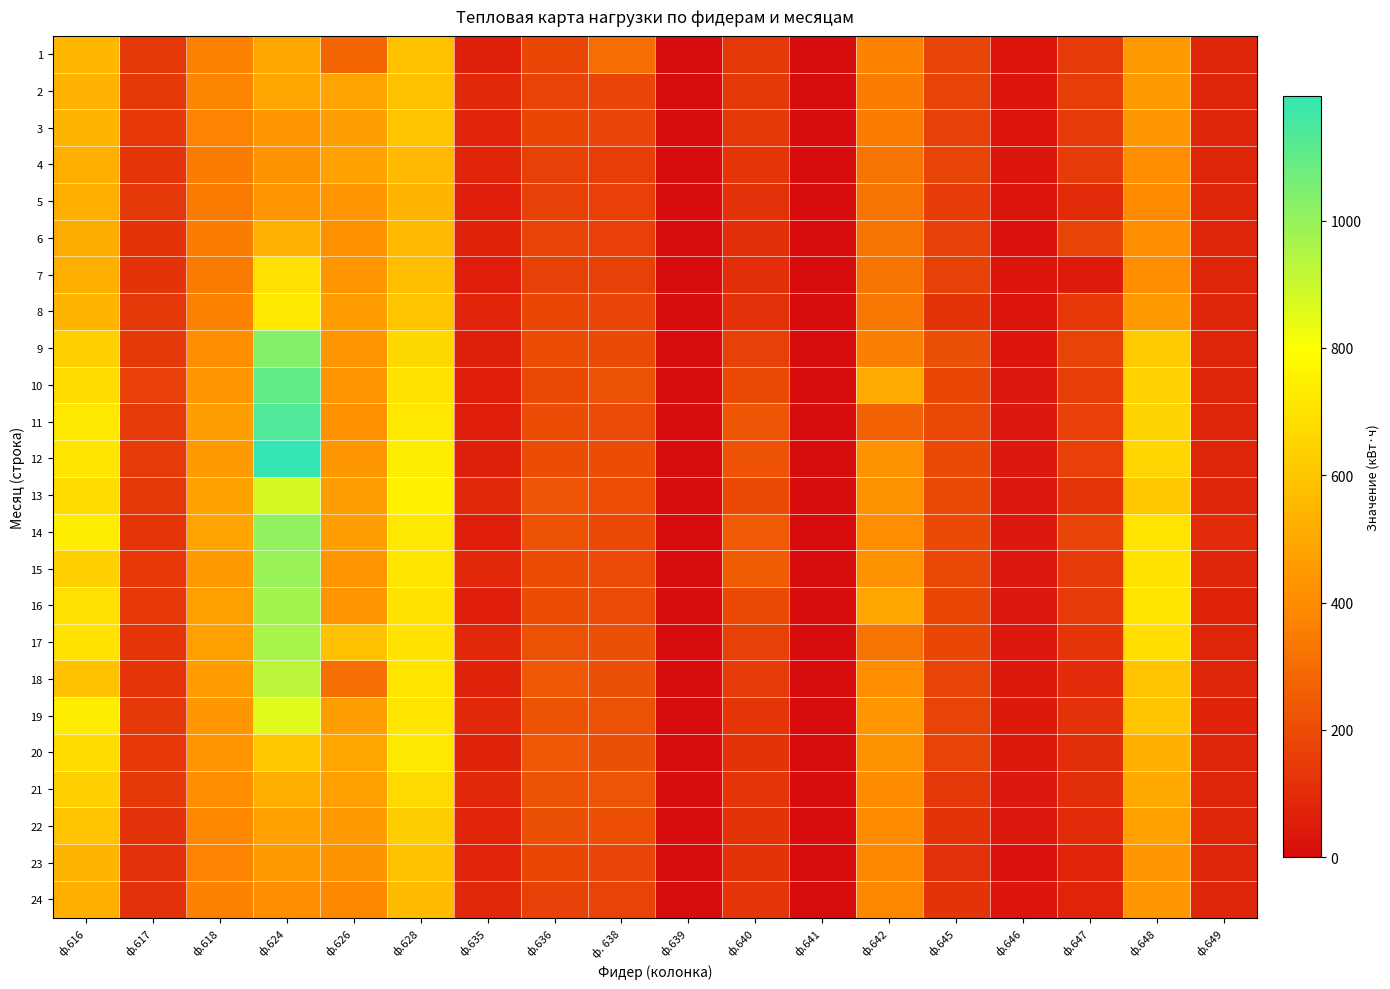

Reading left to right, list all the values displayed in this chart.

1: ф.616=547.2	ф.617=136.8	ф.618=367.2	ф.624=489.6	ф.626=273.6	ф.628=583.2	ф.635=64.8	ф.636=180.0	ф. 638=307.2	ф.639=0.0	ф.640=136.8	ф.641=0.0	ф.642=372.0	ф.645=172.8	ф.646=28.8	ф.647=144.0	ф.648=446.4	ф.649=84.0
2: ф.616=532.8	ф.617=136.8	ф.618=381.6	ф.624=489.6	ф.626=482.4	ф.628=583.2	ф.635=86.4	ф.636=172.8	ф. 638=177.6	ф.639=0.0	ф.640=136.8	ф.641=0.0	ф.642=348.0	ф.645=172.8	ф.646=28.8	ф.647=153.6	ф.648=446.4	ф.649=84.0
3: ф.616=540.0	ф.617=133.2	ф.618=374.4	ф.624=439.2	ф.626=460.8	ф.628=590.4	ф.635=79.2	ф.636=180.0	ф. 638=177.6	ф.639=0.0	ф.640=136.8	ф.641=0.0	ф.642=348.0	ф.645=165.6	ф.646=28.8	ф.647=144.0	ф.648=439.2	ф.649=84.0
4: ф.616=518.4	ф.617=129.6	ф.618=352.8	ф.624=424.8	ф.626=475.2	ф.628=554.4	ф.635=79.2	ф.636=165.6	ф. 638=158.4	ф.639=0.0	ф.640=129.6	ф.641=0.0	ф.642=324.0	ф.645=172.8	ф.646=28.8	ф.647=144.0	ф.648=410.4	ф.649=84.0
5: ф.616=518.4	ф.617=136.8	ф.618=345.6	ф.624=432.0	ф.626=432.0	ф.628=540.0	ф.635=57.6	ф.636=165.6	ф. 638=163.2	ф.639=0.0	ф.640=115.2	ф.641=0.0	ф.642=324.0	ф.645=151.2	ф.646=28.8	ф.647=96.0	ф.648=396.0	ф.649=84.0
6: ф.616=511.2	ф.617=122.4	ф.618=352.8	ф.624=532.8	ф.626=417.6	ф.628=554.4	ф.635=72.0	ф.636=172.8	ф. 638=163.2	ф.639=0.0	ф.640=108.0	ф.641=0.0	ф.642=324.0	ф.645=165.6	ф.646=21.6	ф.647=172.8	ф.648=403.2	ф.649=84.0
7: ф.616=518.4	ф.617=122.4	ф.618=345.6	ф.624=691.2	ф.626=432.0	ф.628=576.0	ф.635=57.6	ф.636=165.6	ф. 638=168.0	ф.639=0.0	ф.640=108.0	ф.641=0.0	ф.642=324.0	ф.645=165.6	ф.646=28.8	ф.647=48.0	ф.648=410.4	ф.649=84.0
8: ф.616=540.0	ф.617=136.8	ф.618=367.2	ф.624=720.0	ф.626=453.6	ф.628=597.6	ф.635=79.2	ф.636=180.0	ф. 638=177.6	ф.639=0.0	ф.640=115.2	ф.641=0.0	ф.642=336.0	ф.645=122.4	ф.646=28.8	ф.647=134.4	ф.648=446.4	ф.649=84.0
9: ф.616=633.6	ф.617=140.4	ф.618=403.2	ф.624=1029.6	ф.626=432.0	ф.628=662.4	ф.635=64.8	ф.636=201.6	ф. 638=192.0	ф.639=0.0	ф.640=165.6	ф.641=0.0	ф.642=360.0	ф.645=208.8	ф.646=28.8	ф.647=172.8	ф.648=612.0	ф.649=84.0
10: ф.616=676.8	ф.617=162.0	ф.618=432.0	ф.624=1101.6	ф.626=432.0	ф.628=698.4	ф.635=57.6	ф.636=194.4	ф. 638=216.0	ф.639=0.0	ф.640=194.4	ф.641=0.0	ф.642=504.0	ф.645=180.0	ф.646=36.0	ф.647=153.6	ф.648=640.8	ф.649=84.0
11: ф.616=720.0	ф.617=147.6	ф.618=460.8	ф.624=1137.6	ф.626=417.6	ф.628=720.0	ф.635=57.6	ф.636=201.6	ф. 638=196.8	ф.639=0.0	ф.640=230.4	ф.641=0.0	ф.642=264.0	ф.645=187.2	ф.646=36.0	ф.647=163.2	ф.648=648.0	ф.649=84.0
12: ф.616=712.8	ф.617=144.0	ф.618=446.4	ф.624=1195.2	ф.626=439.2	ф.628=734.4	ф.635=64.8	ф.636=201.6	ф. 638=201.6	ф.639=0.0	ф.640=223.2	ф.641=0.0	ф.642=420.0	ф.645=194.4	ф.646=36.0	ф.647=163.2	ф.648=655.2	ф.649=84.0
13: ф.616=676.8	ф.617=136.8	ф.618=475.2	ф.624=878.4	ф.626=460.8	ф.628=748.8	ф.635=86.4	ф.636=230.4	ф. 638=206.4	ф.639=0.0	ф.640=194.4	ф.641=0.0	ф.642=420.0	ф.645=194.4	ф.646=36.0	ф.647=124.8	ф.648=604.8	ф.649=84.0
14: ф.616=734.4	ф.617=126.0	ф.618=482.4	ф.624=1008.0	ф.626=460.8	ф.628=720.0	ф.635=57.6	ф.636=223.2	ф. 638=192.0	ф.639=0.0	ф.640=244.8	ф.641=0.0	ф.642=408.0	ф.645=194.4	ф.646=36.0	ф.647=172.8	ф.648=705.6	ф.649=96.0
15: ф.616=633.6	ф.617=133.2	ф.618=446.4	ф.624=993.6	ф.626=432.0	ф.628=712.8	ф.635=86.4	ф.636=201.6	ф. 638=196.8	ф.639=0.0	ф.640=252.0	ф.641=0.0	ф.642=420.0	ф.645=187.2	ф.646=36.0	ф.647=144.0	ф.648=698.4	ф.649=84.0
16: ф.616=691.2	ф.617=133.2	ф.618=468.0	ф.624=972.0	ф.626=432.0	ф.628=698.4	ф.635=57.6	ф.636=201.6	ф. 638=196.8	ф.639=0.0	ф.640=194.4	ф.641=0.0	ф.642=492.0	ф.645=180.0	ф.646=36.0	ф.647=144.0	ф.648=705.6	ф.649=72.0
17: ф.616=698.4	ф.617=129.6	ф.618=468.0	ф.624=964.8	ф.626=583.2	ф.628=698.4	ф.635=86.4	ф.636=216.0	ф. 638=211.2	ф.639=0.0	ф.640=165.6	ф.641=0.0	ф.642=324.0	ф.645=180.0	ф.646=36.0	ф.647=124.8	ф.648=684.0	ф.649=84.0
18: ф.616=583.2	ф.617=129.6	ф.618=453.6	ф.624=928.8	ф.626=309.6	ф.628=705.6	ф.635=72.0	ф.636=237.6	ф. 638=211.2	ф.639=0.0	ф.640=144.0	ф.641=0.0	ф.642=408.0	ф.645=172.8	ф.646=43.2	ф.647=96.0	ф.648=590.4	ф.649=84.0
19: ф.616=734.4	ф.617=136.8	ф.618=439.2	ф.624=856.8	ф.626=460.8	ф.628=712.8	ф.635=86.4	ф.636=223.2	ф. 638=216.0	ф.639=0.0	ф.640=129.6	ф.641=0.0	ф.642=432.0	ф.645=172.8	ф.646=43.2	ф.647=115.2	ф.648=597.6	ф.649=72.0
20: ф.616=676.8	ф.617=133.2	ф.618=432.0	ф.624=604.8	ф.626=489.6	ф.628=720.0	ф.635=72.0	ф.636=237.6	ф. 638=211.2	ф.639=0.0	ф.640=122.4	ф.641=0.0	ф.642=420.0	ф.645=172.8	ф.646=43.2	ф.647=105.6	ф.648=525.6	ф.649=84.0
21: ф.616=633.6	ф.617=140.4	ф.618=403.2	ф.624=518.4	ф.626=468.0	ф.628=669.6	ф.635=86.4	ф.636=223.2	ф. 638=225.6	ф.639=0.0	ф.640=129.6	ф.641=0.0	ф.642=396.0	ф.645=136.8	ф.646=36.0	ф.647=105.6	ф.648=496.8	ф.649=84.0
22: ф.616=590.4	ф.617=115.2	ф.618=388.8	ф.624=468.0	ф.626=446.4	ф.628=626.4	ф.635=79.2	ф.636=208.8	ф. 638=206.4	ф.639=0.0	ф.640=122.4	ф.641=0.0	ф.642=396.0	ф.645=122.4	ф.646=36.0	ф.647=96.0	ф.648=475.2	ф.649=84.0
23: ф.616=540.0	ф.617=115.2	ф.618=374.4	ф.624=446.4	ф.626=424.8	ф.628=583.2	ф.635=79.2	ф.636=180.0	ф. 638=177.6	ф.639=0.0	ф.640=122.4	ф.641=0.0	ф.642=384.0	ф.645=115.2	ф.646=21.6	ф.647=76.8	ф.648=439.2	ф.649=84.0
24: ф.616=518.4	ф.617=115.2	ф.618=367.2	ф.624=410.4	ф.626=388.8	ф.628=561.6	ф.635=86.4	ф.636=165.6	ф. 638=172.8	ф.639=0.0	ф.640=129.6	ф.641=0.0	ф.642=384.0	ф.645=122.4	ф.646=28.8	ф.647=76.8	ф.648=439.2	ф.649=84.0